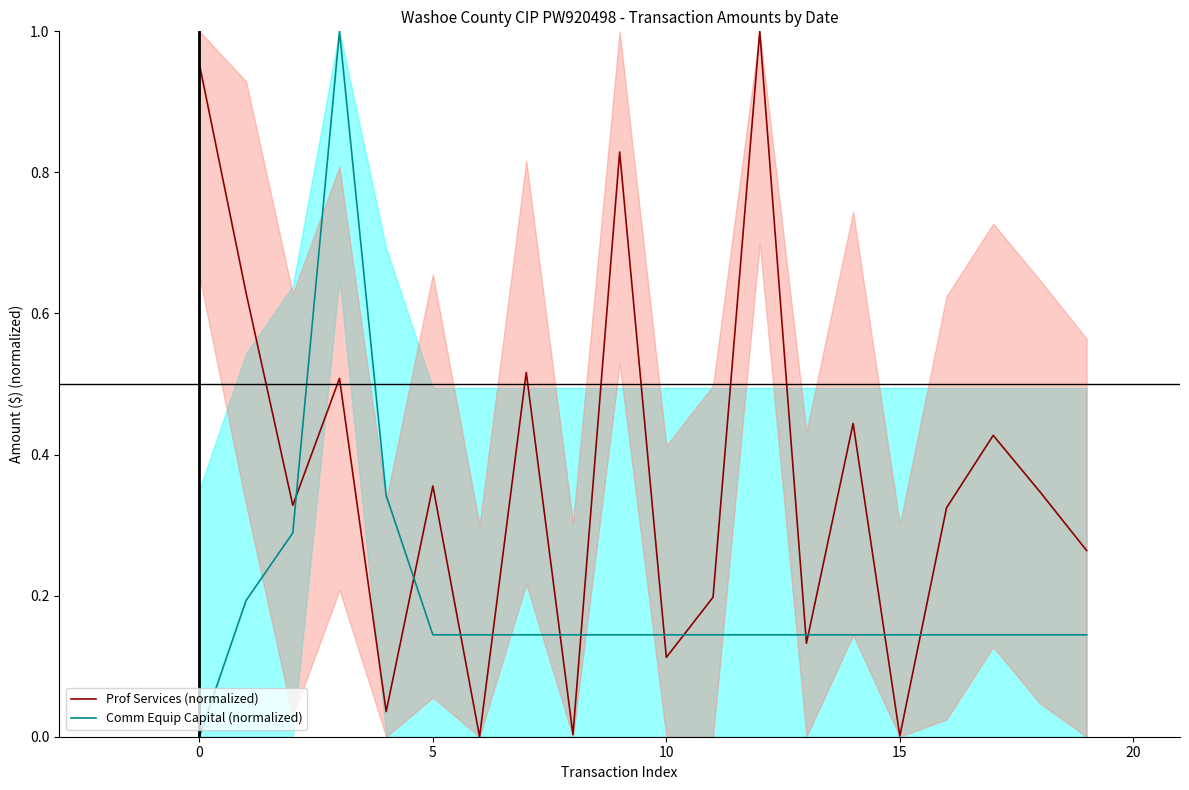

Does the chart display data point markers on the line(s)?

No